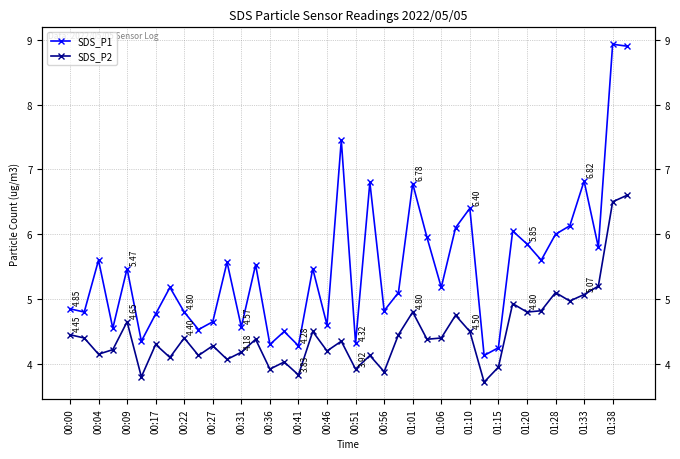

What is the maximum value shown in the chart?

8.9